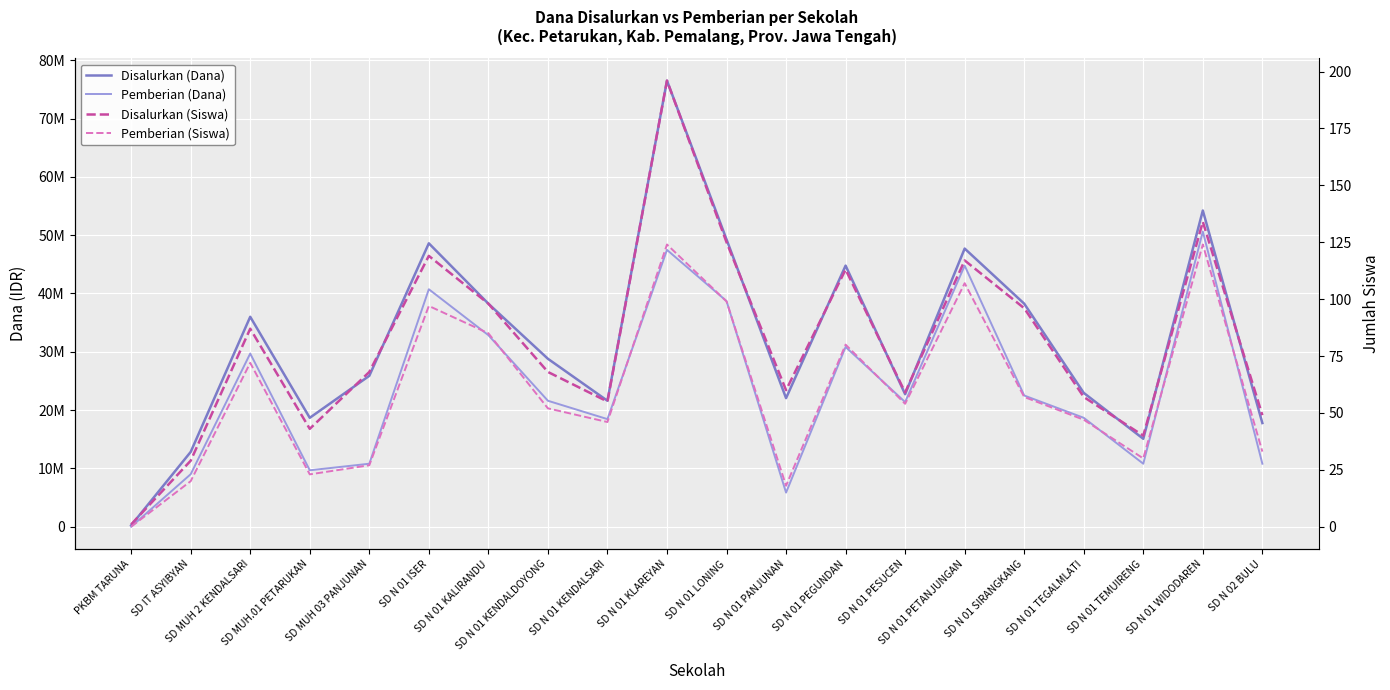

What are all the series names shown in the legend?

Disalurkan (Dana), Pemberian (Dana), Disalurkan (Siswa), Pemberian (Siswa)